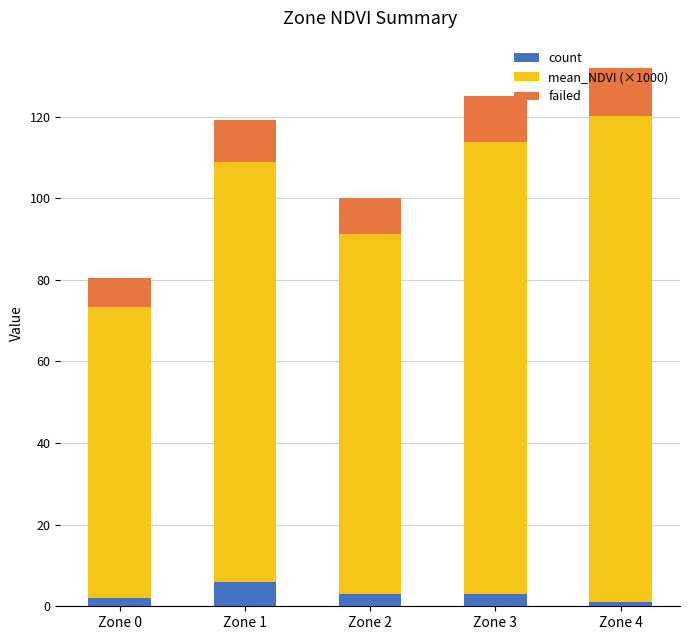

What is the difference between the maximum and minimum values in the count series?

5.0